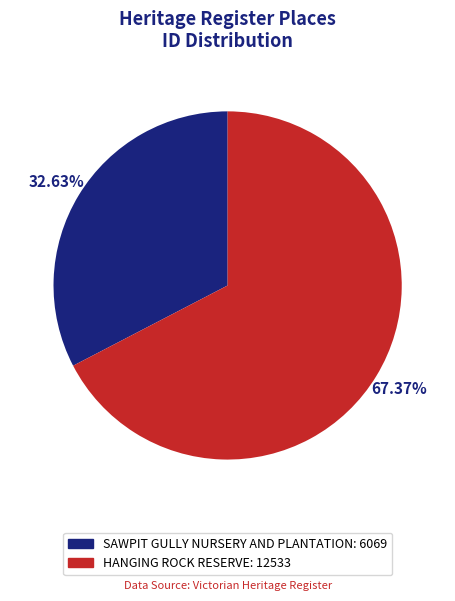

What is the largest slice in the pie chart?

HANGING ROCK RESERVE